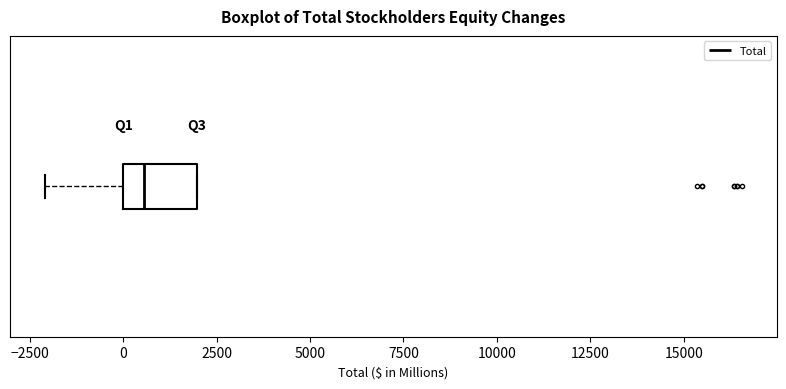

Transcribe this box plot: give where the median line is, the range the box spans, and where the two whiskers end, as read against the x-axis. The values are not printed on the chart, so give them approximately, as read against the axis.

median 500, box 0 to 2000, whiskers -2000 to 2000